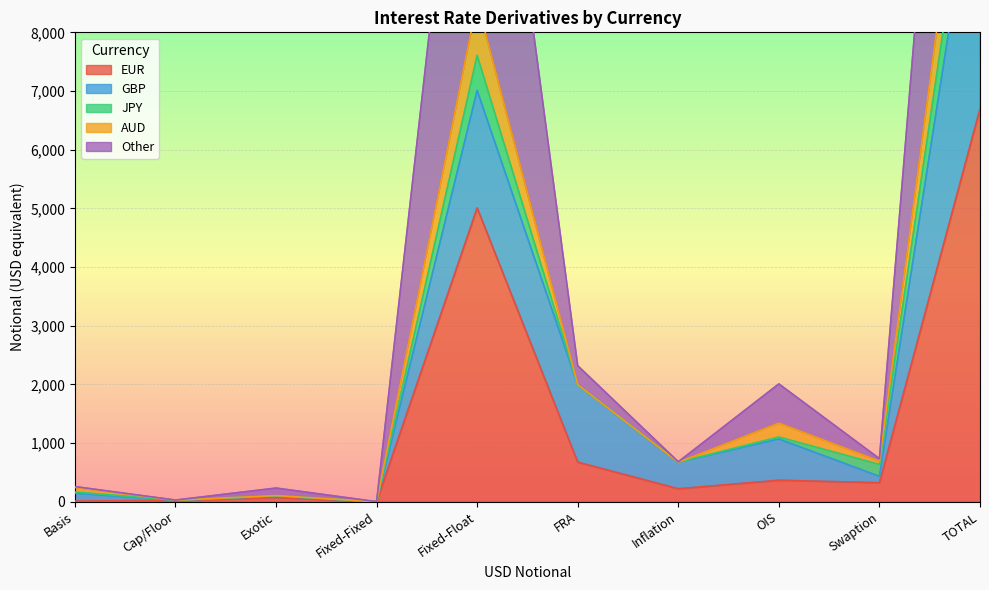

True or false: Other has more than 2 interior local peaks.

True